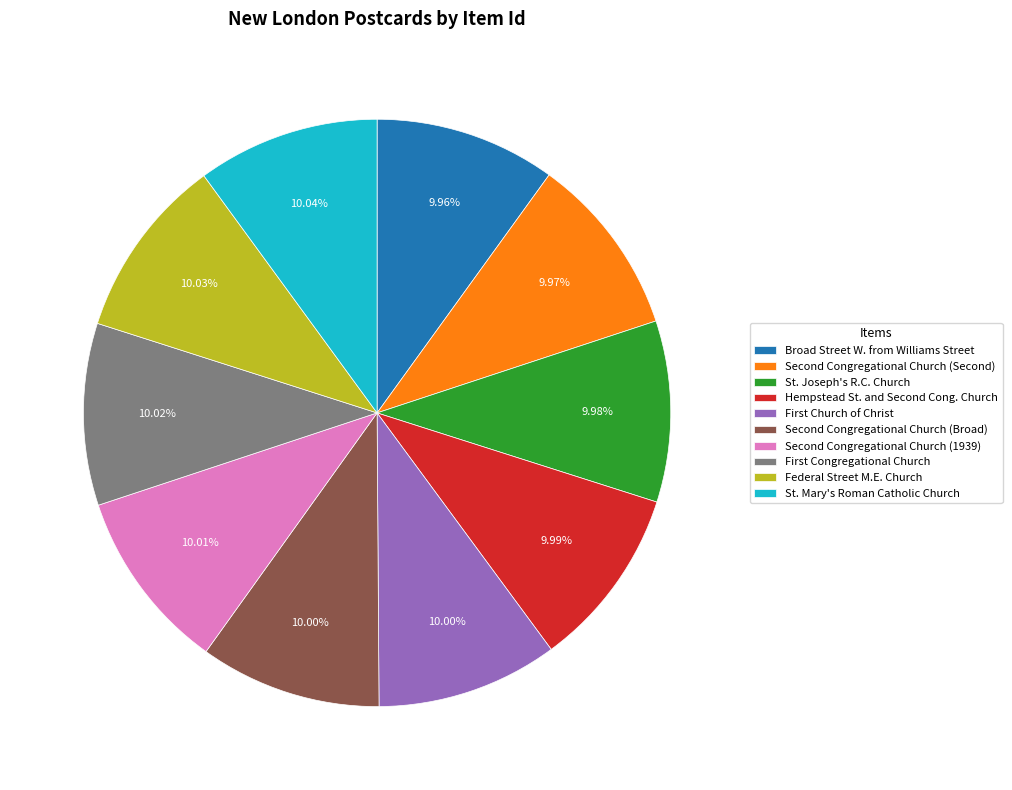

Does Federal Street M.E. Church account for over 50% of the chart?

No